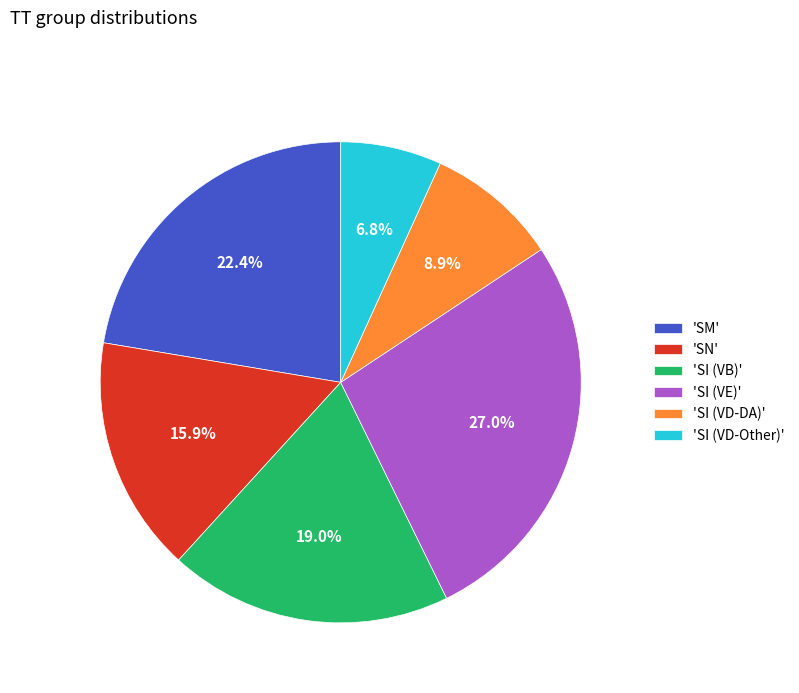

How many slices are in this pie chart?

6